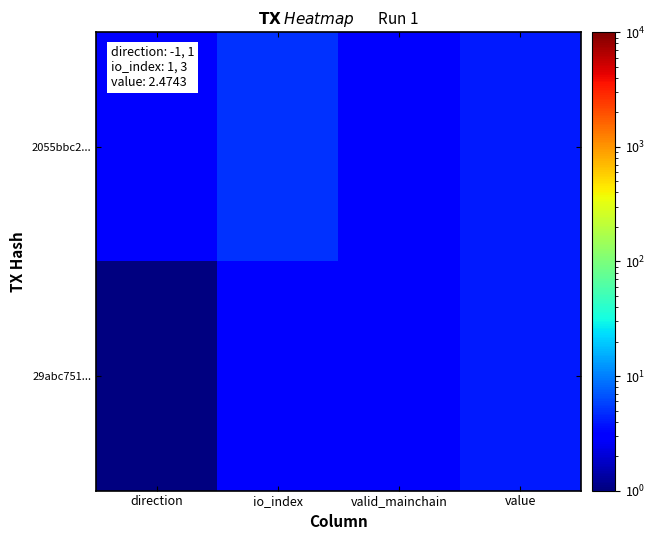

At which category does the chart reach its peak across all series?

io_index